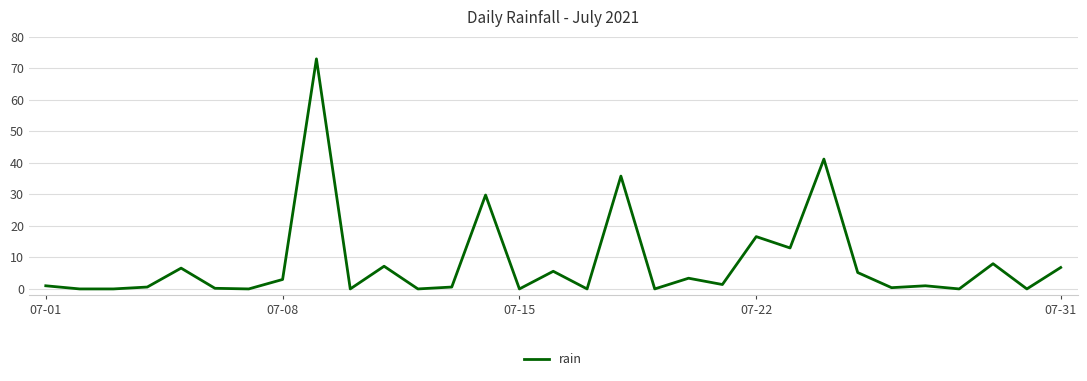

What is the greatest value displayed?

73.0